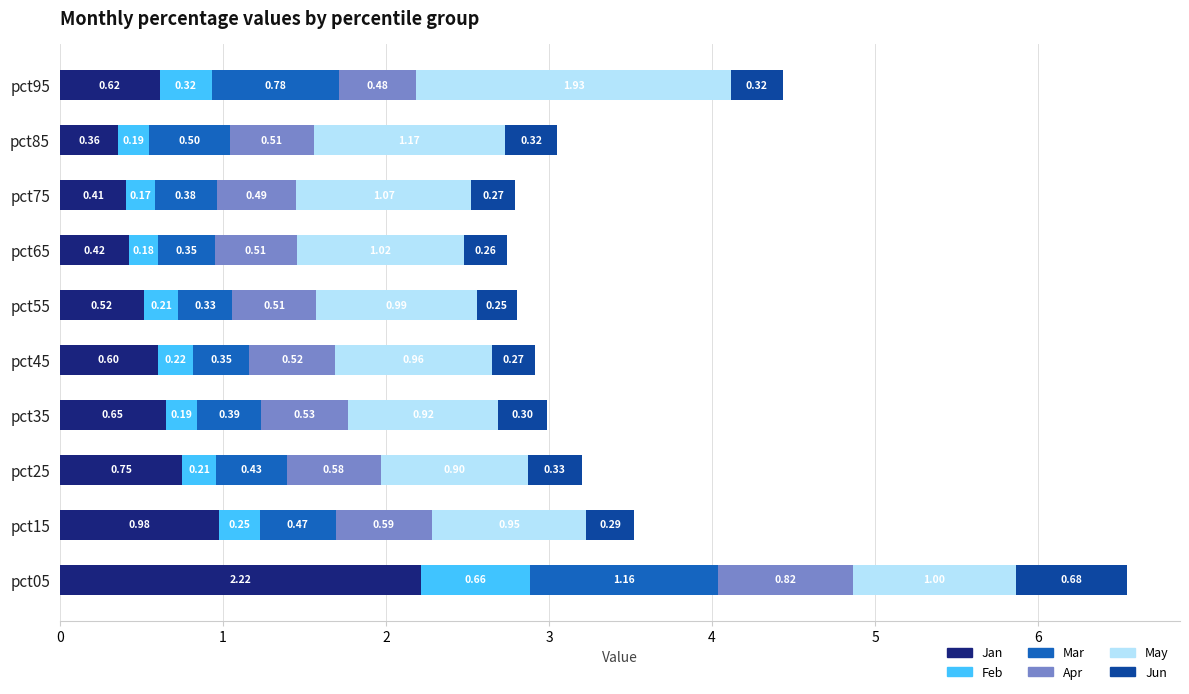

What is the total value across all series at pct45?

2.9